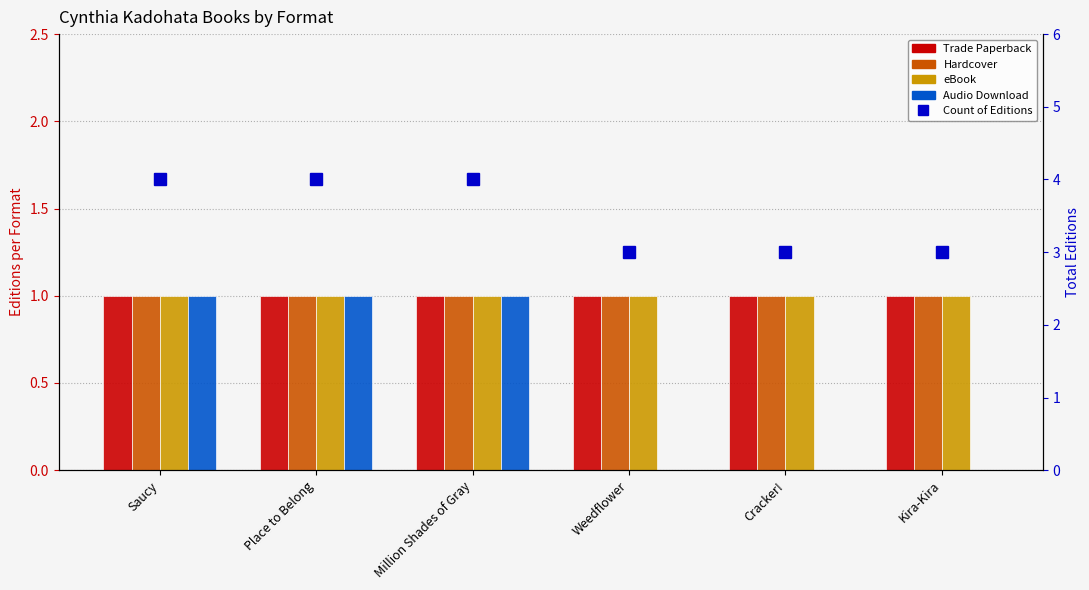

What is the greatest value displayed?

4